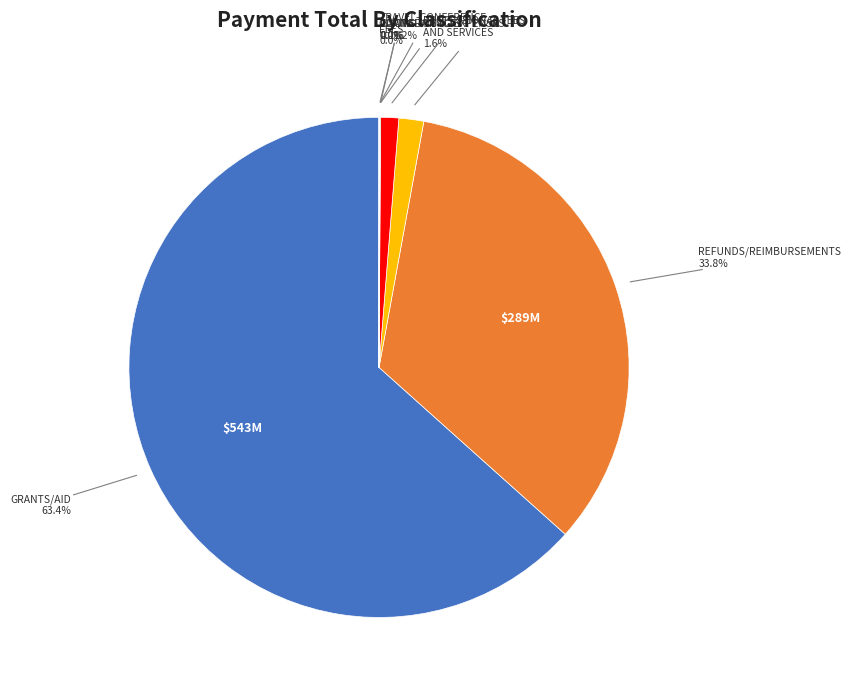

Is there any slice that represents more than half of the pie?

Yes